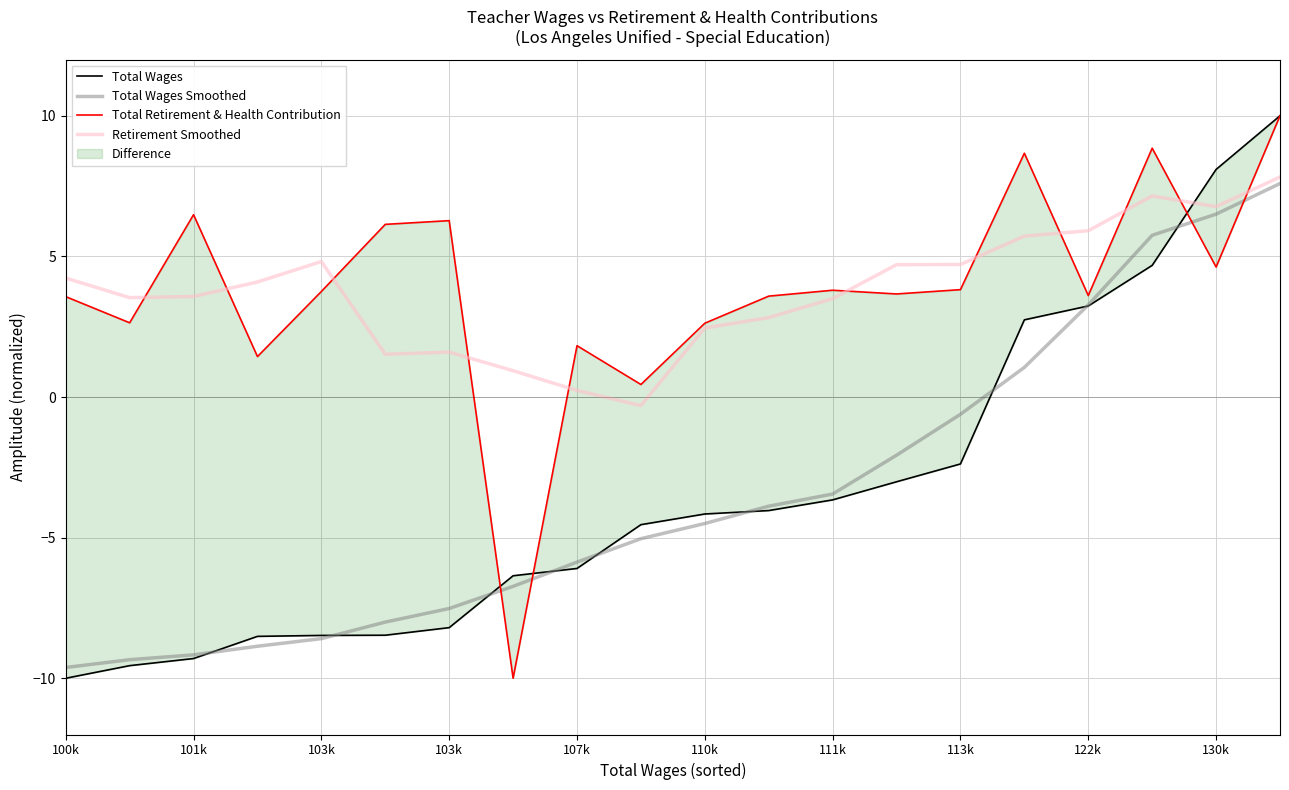

At which label does Total Retirement & Health Contribution first exceed 3?

100k